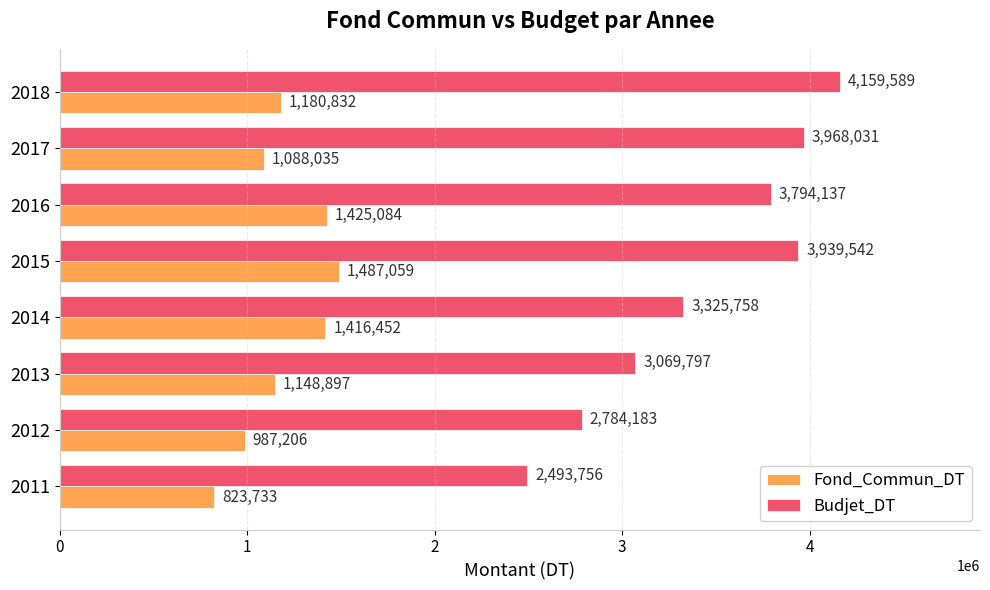

How many series are shown in this chart?

2